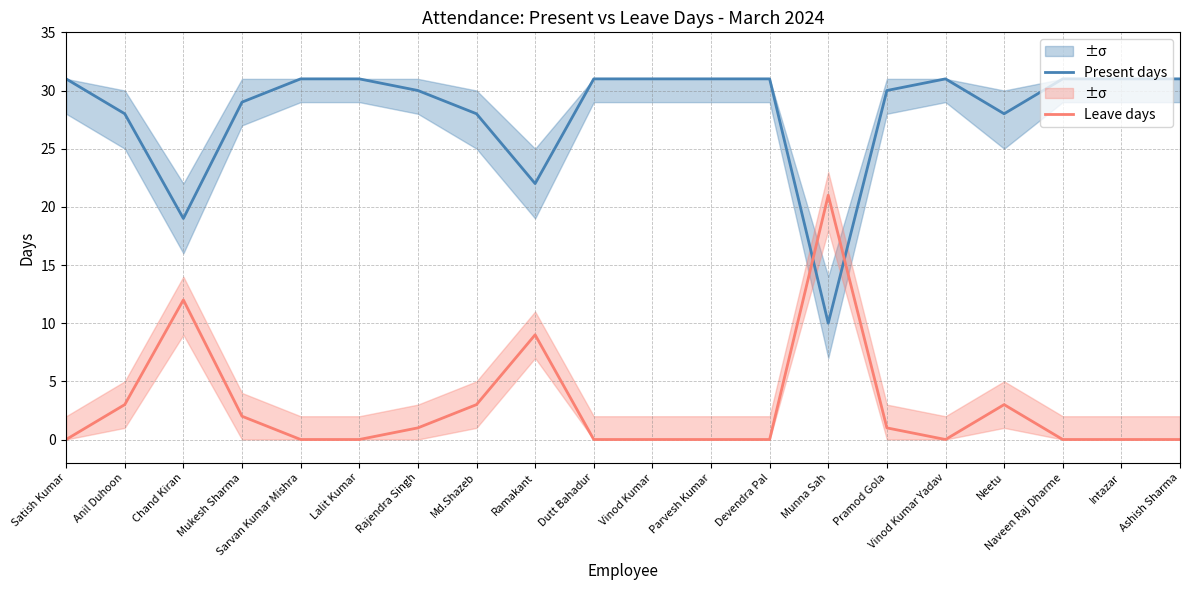

The value of Leave days at Munna Sah is 38. True or false?

False